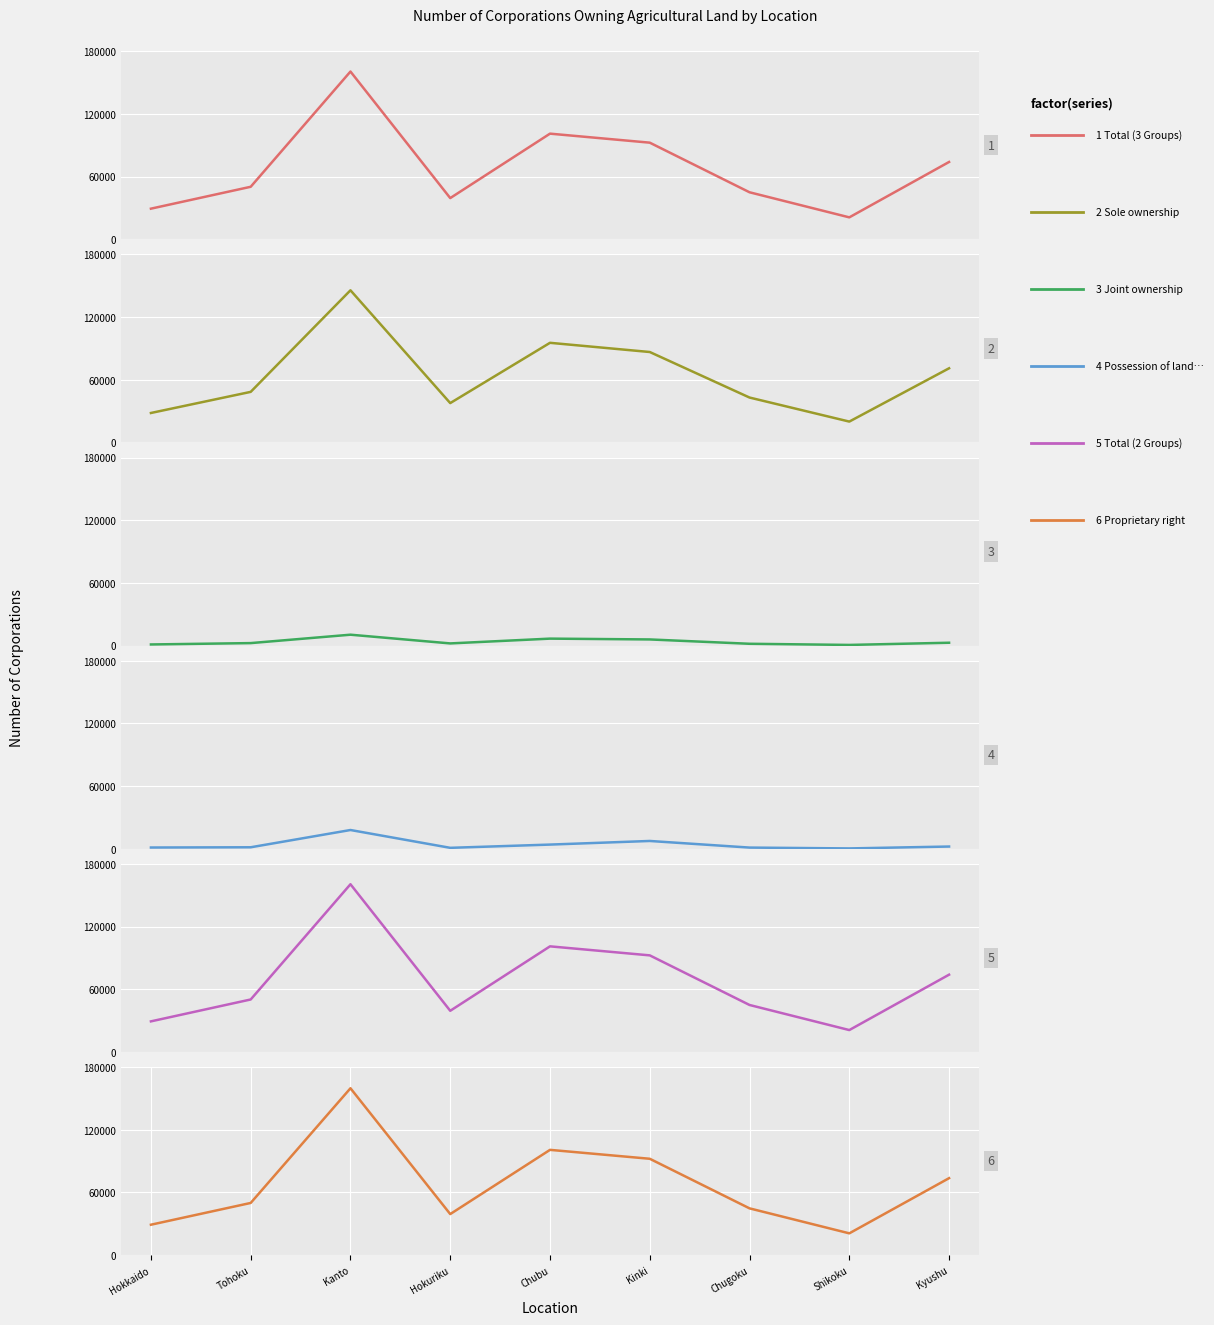

The Joint ownership series shows 3646 at Kyushu. True or false?

False